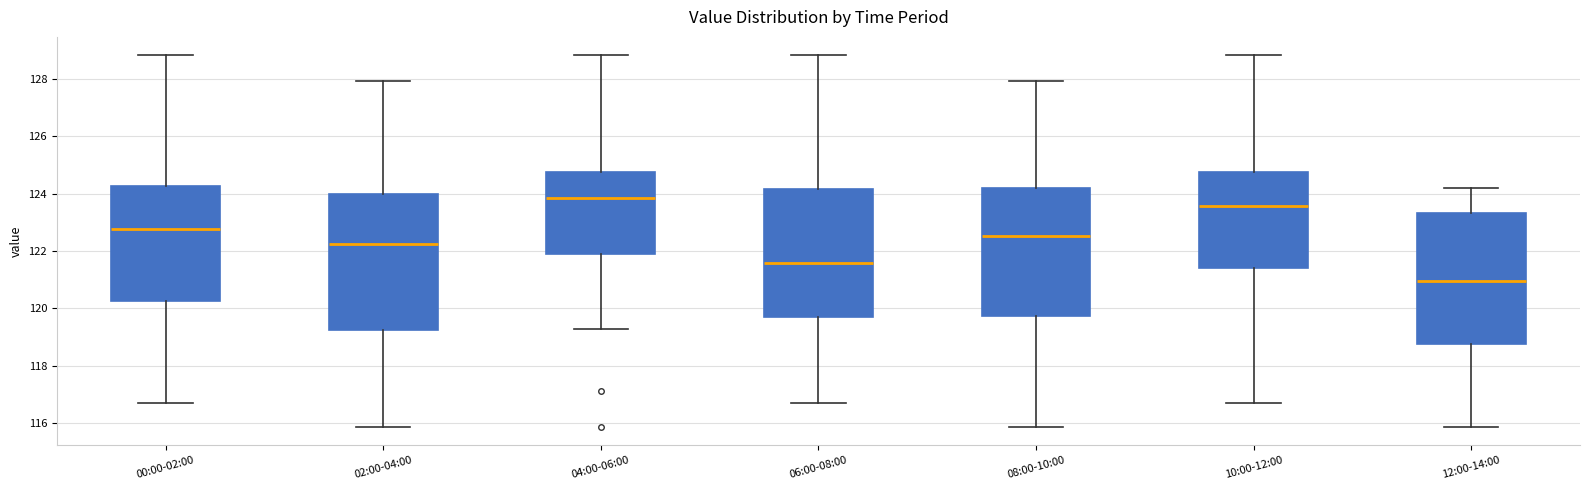

Which box's median line is the highest?

04:00-06:00